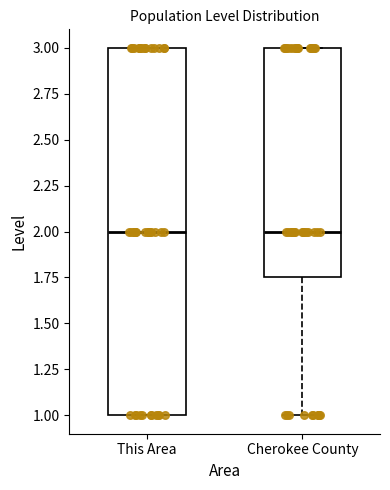

Comparing the boxes themselves (not the whiskers), which one is the tallest?

This Area